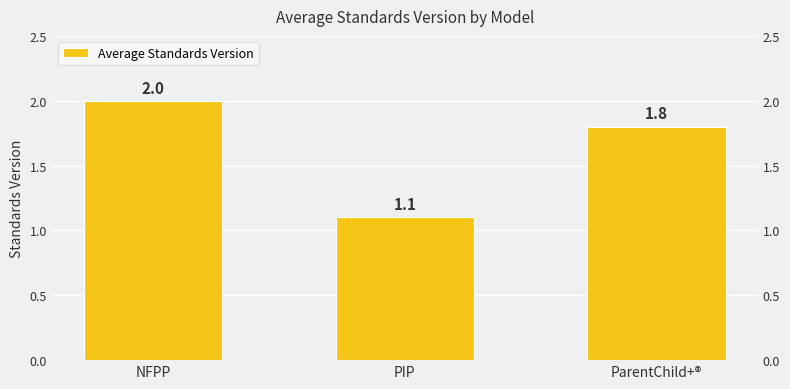

What is the label of the 1st bar from the left?

NFPP